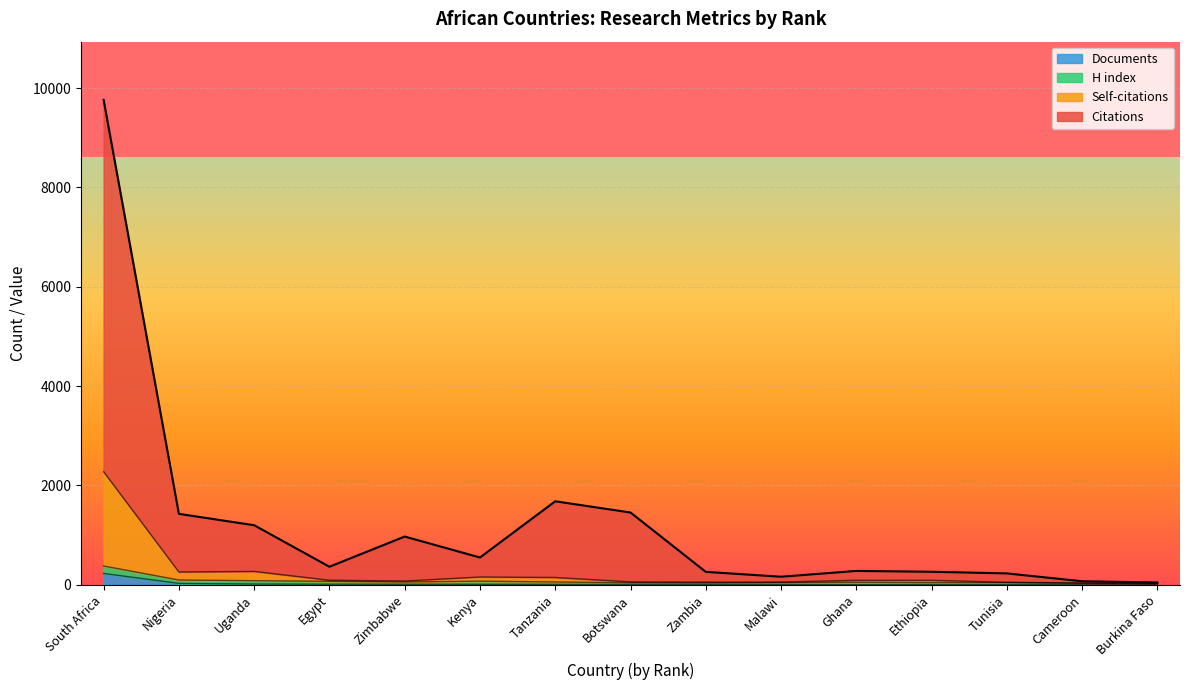

Is it true that Citations equals 163 at Malawi?

True